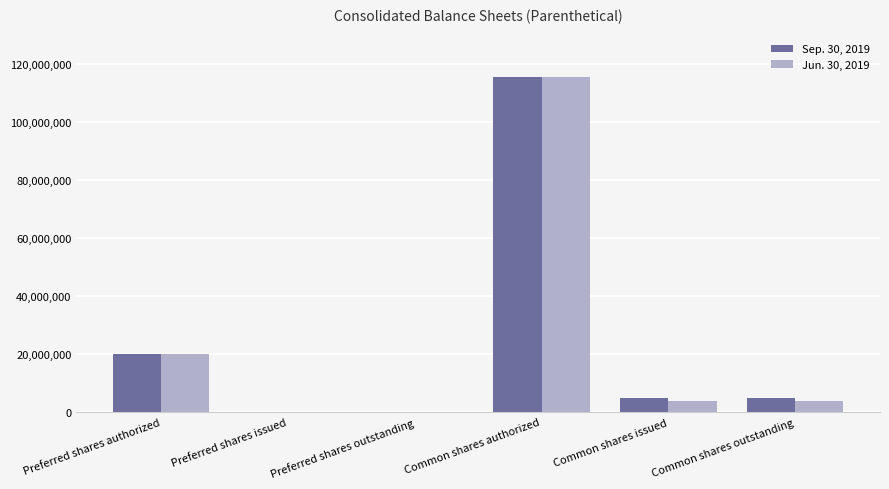

Is it true that Sep. 30, 2019 equals 115197165 at Common shares authorized?

True